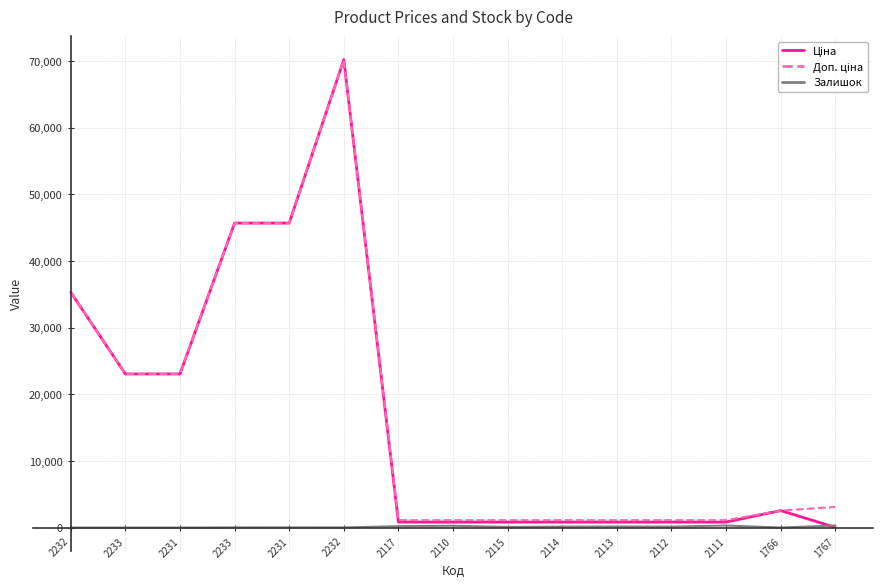

How many lines are shown in the chart?

3